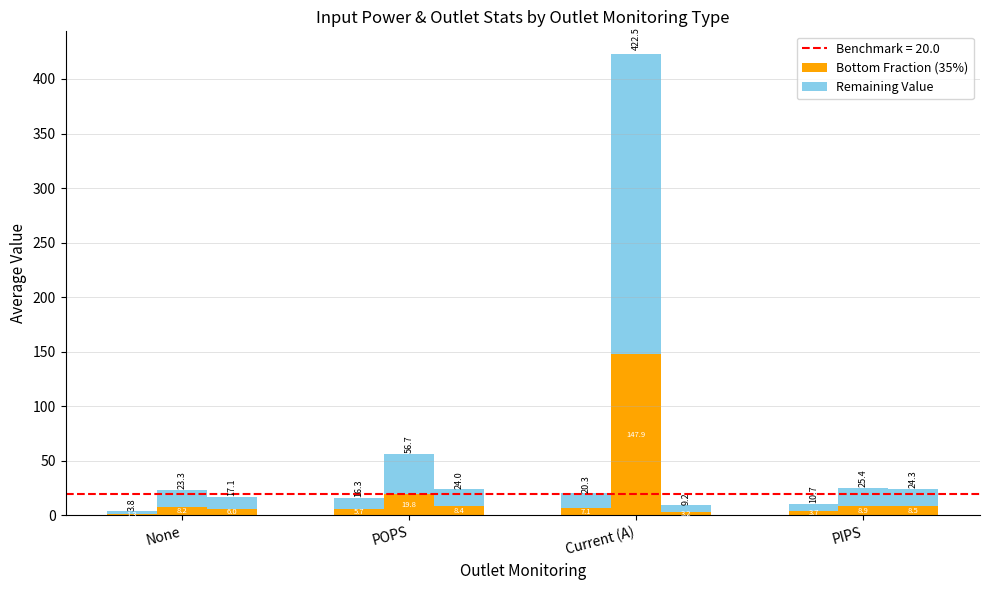

What is the label of the 1st bar from the right?

PIPS